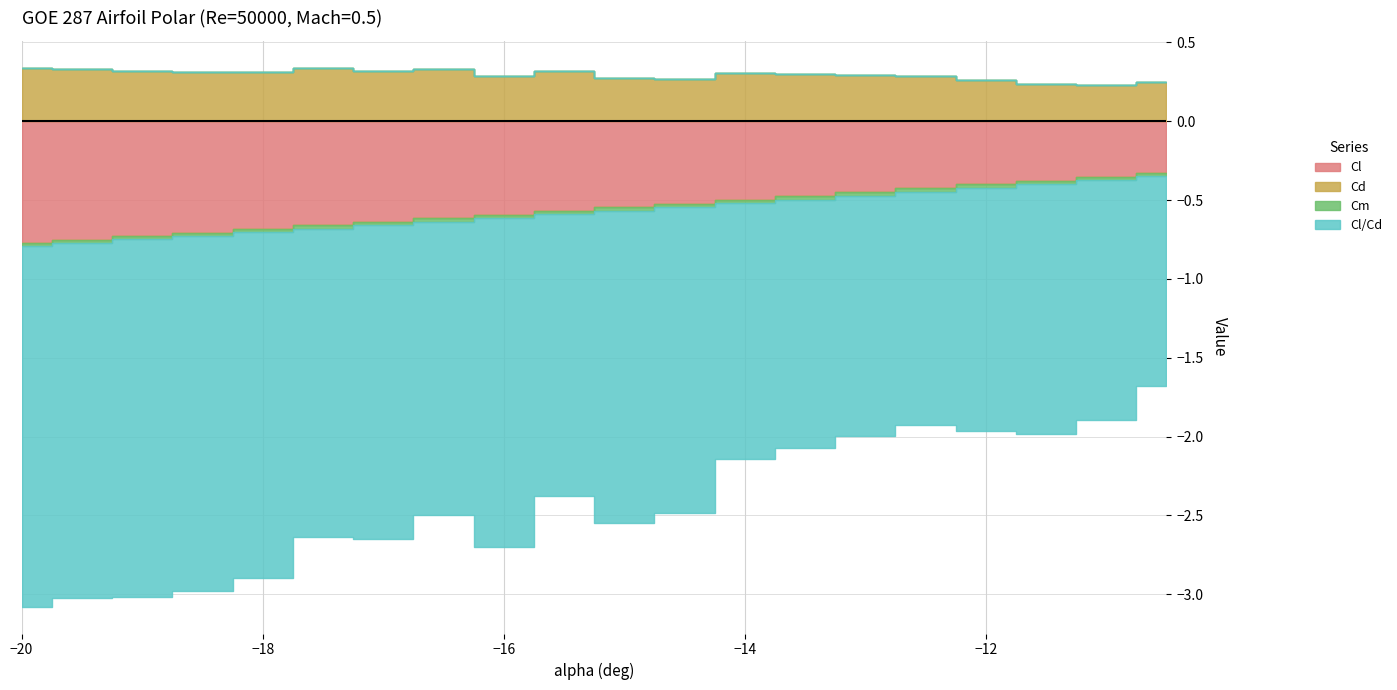

At which category is the sum across all series the highest?

-10.5